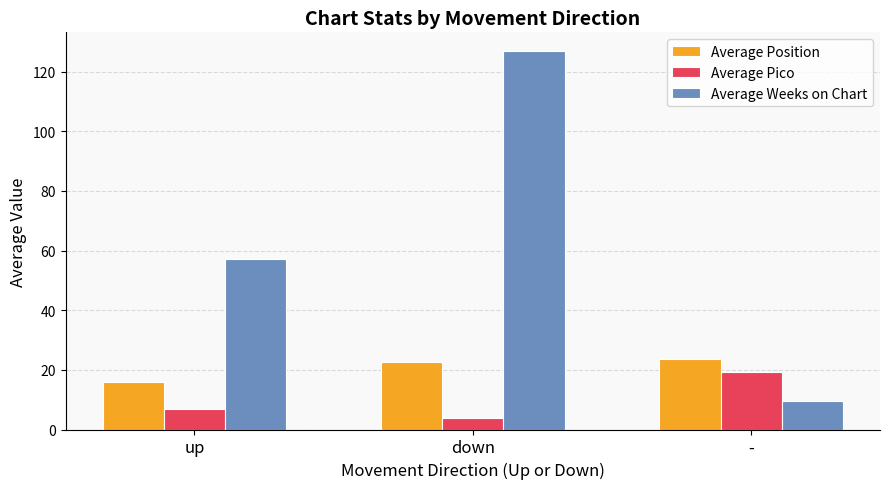

Is it true that Average Weeks on Chart equals 57.1 at up?

True